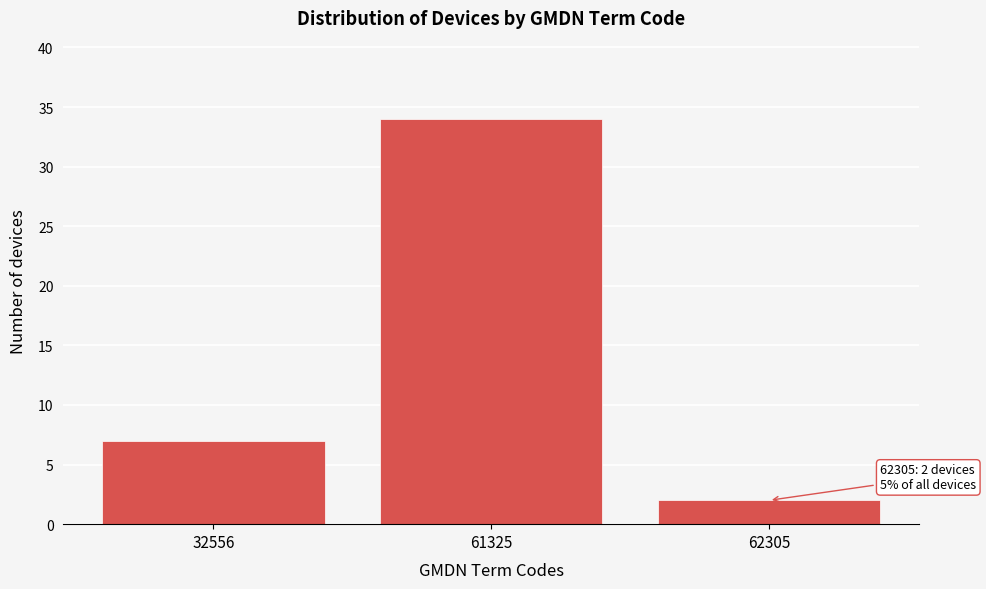

Reading left to right, extract all data points from this chart.

32556=7	61325=34	62305=2